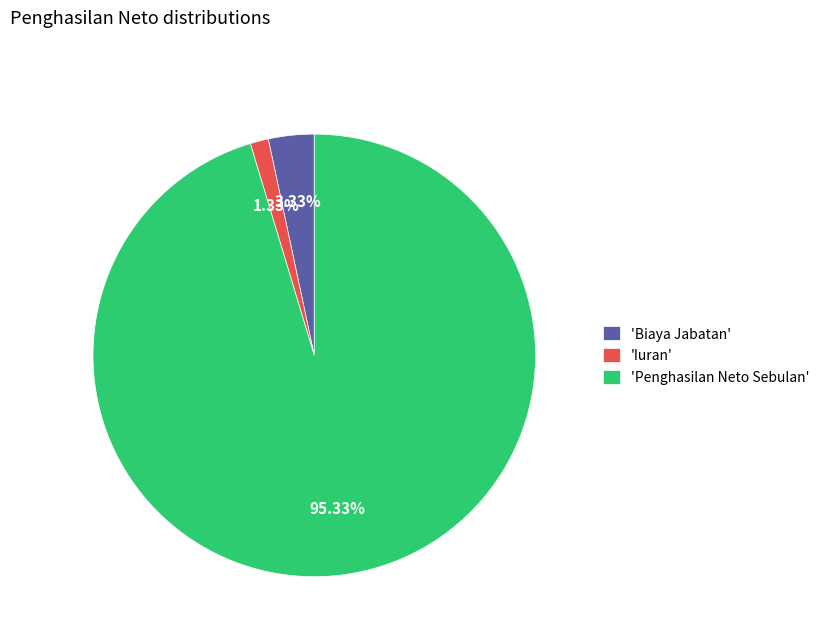

Do 'Penghasilan Neto Sebulan' and 'Iuran' together represent more than half of the pie?

Yes